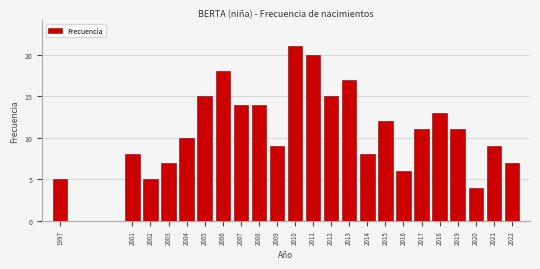

Reading left to right, extract all data points from this chart.

5	8	5	7	10	15	18	14	14	9	21	20	15	17	8	12	6	11	13	11	4	9	7